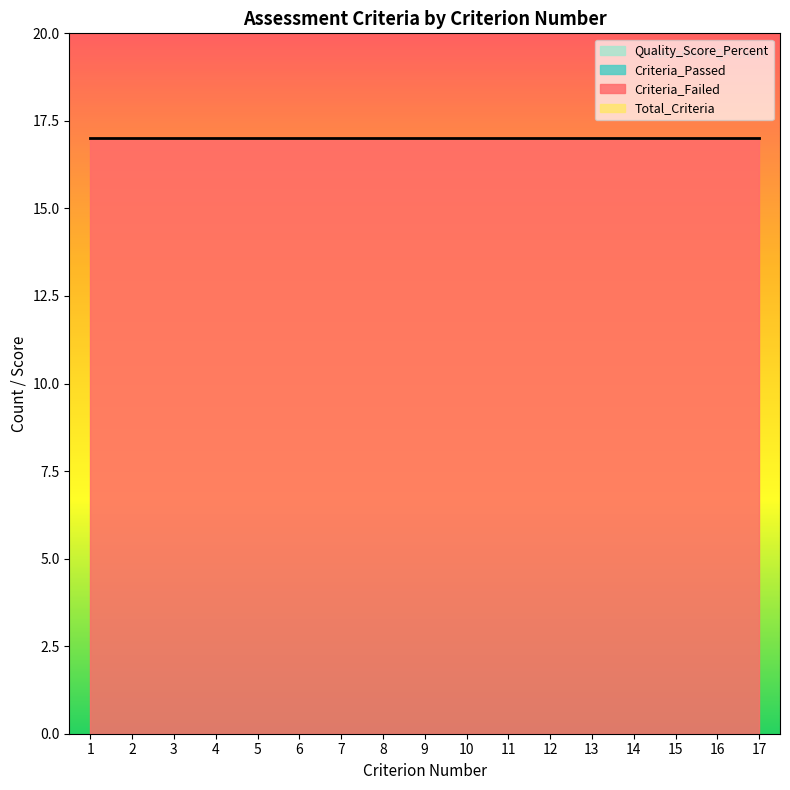

What is the approximate value of Criteria_Failed at 15?

17